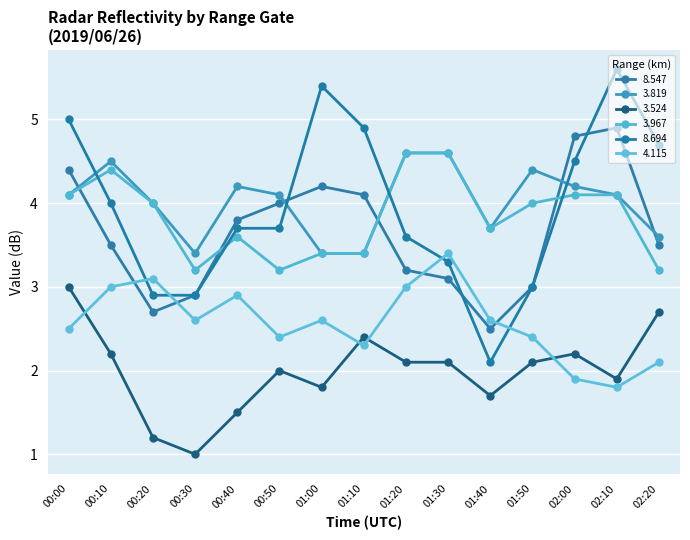

How many lines are shown in the chart?

6